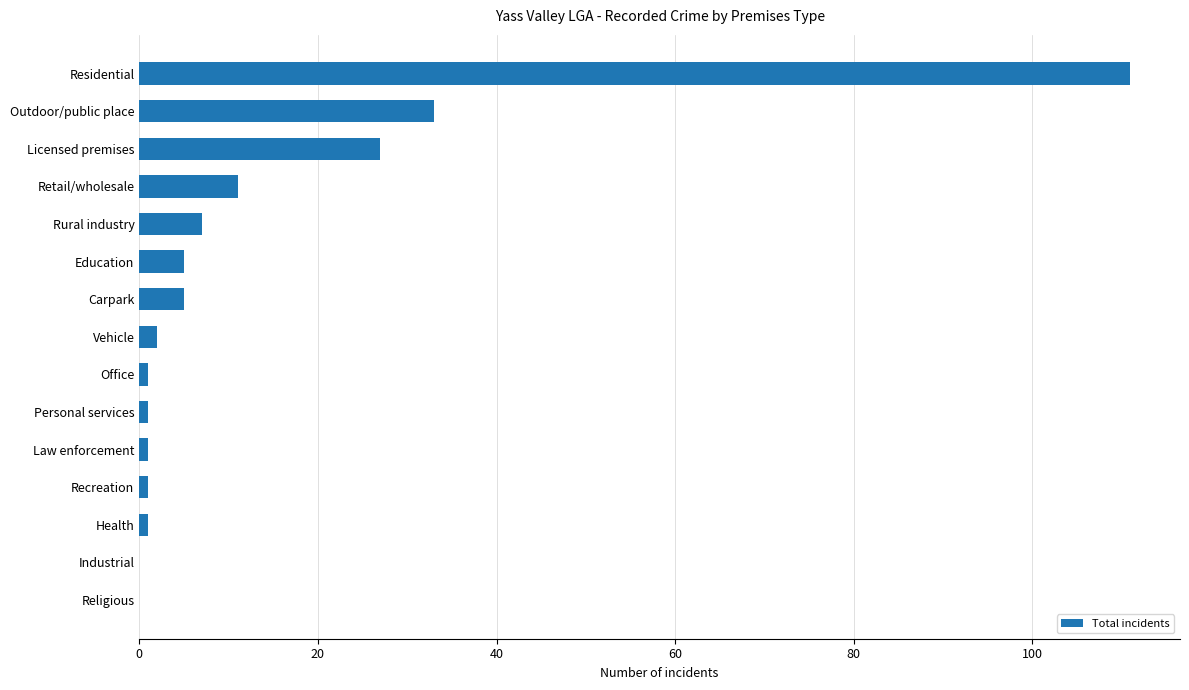

What is the maximum value shown in the chart?

111